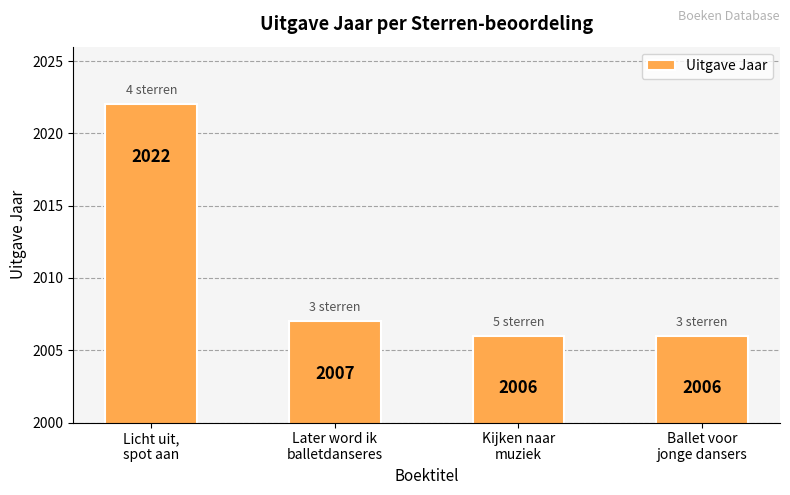

At which category does the chart reach its peak across all series?

Licht uit,
spot aan